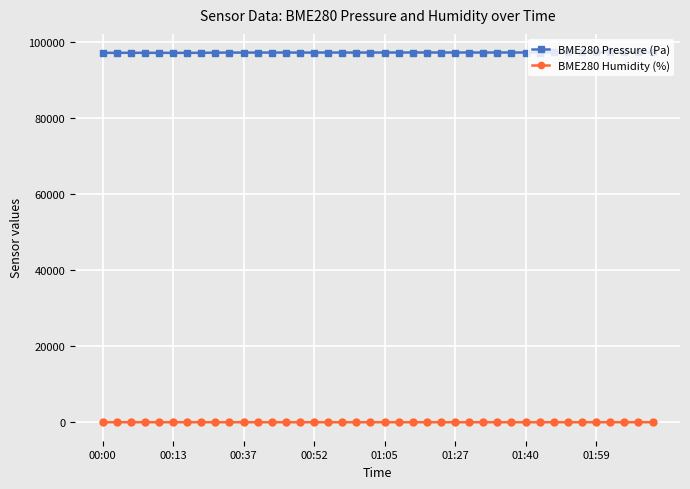

True or false: BME280 Pressure (Pa) has more than 1 points higher than both neighbors.

True